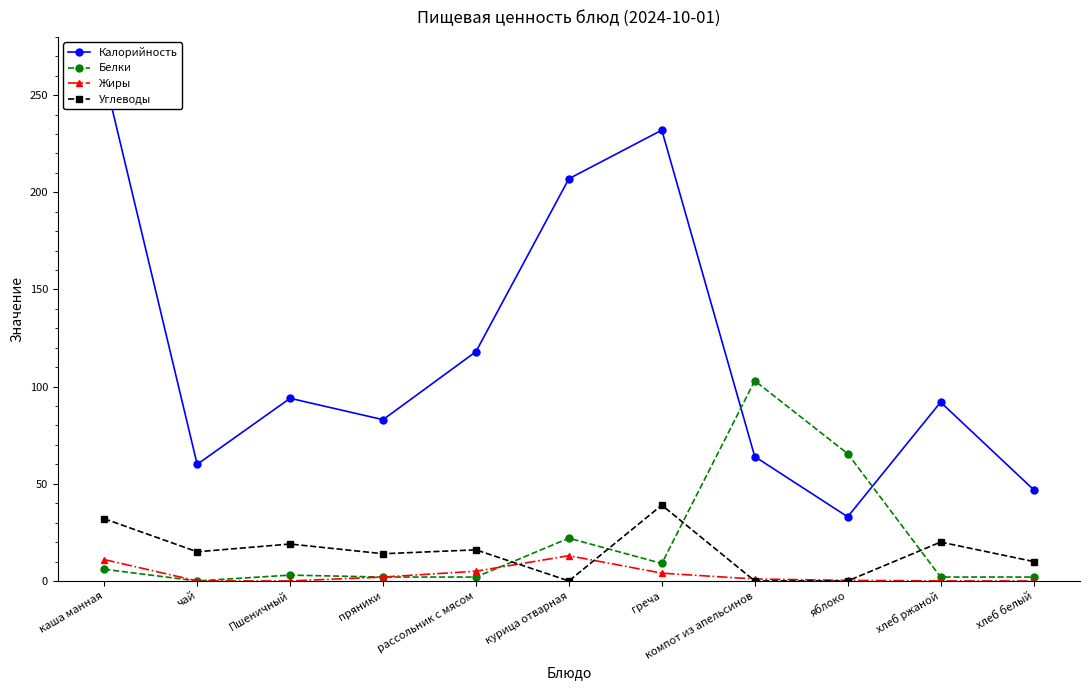

At which label does Углеводы reach its peak?

греча